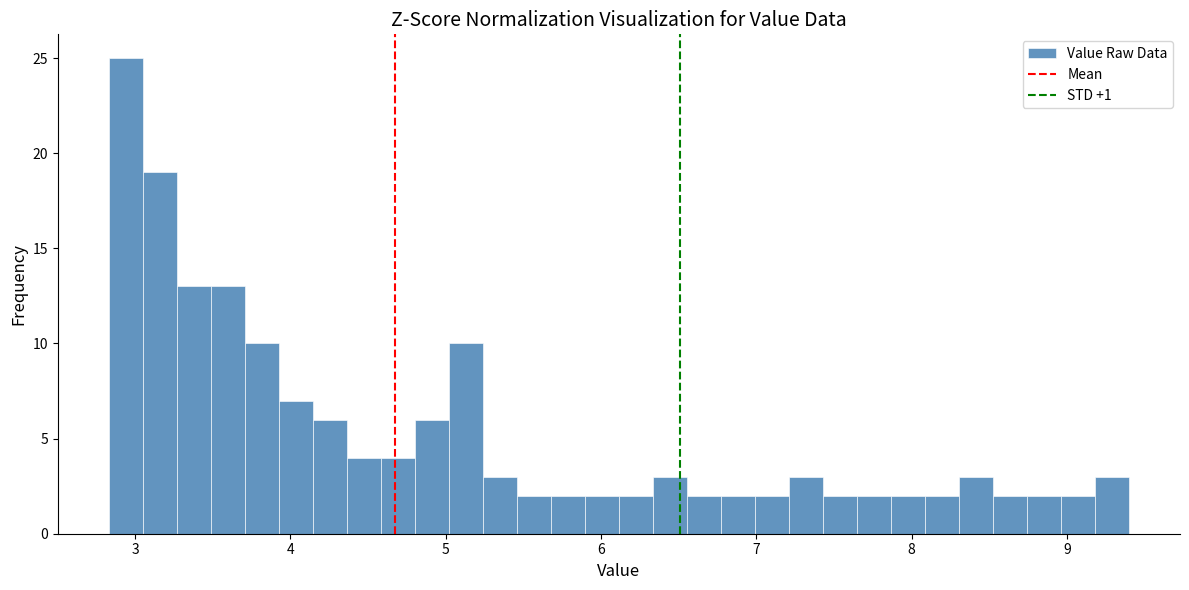

Read against the x-axis, roughly where is the centre of the tallest bar?

2.9